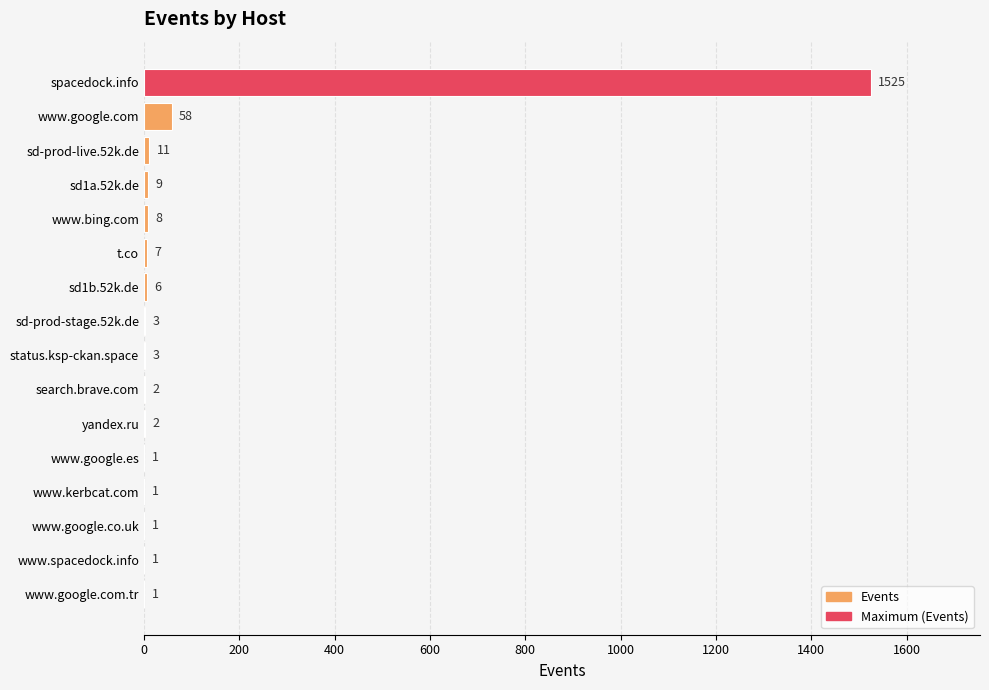

Reading bottom to top, list all the values displayed in this chart.

www.google.com.tr=1	www.spacedock.info=1	www.google.co.uk=1	www.kerbcat.com=1	www.google.es=1	yandex.ru=2	search.brave.com=2	status.ksp-ckan.space=3	sd-prod-stage.52k.de=3	sd1b.52k.de=6	t.co=7	www.bing.com=8	sd1a.52k.de=9	sd-prod-live.52k.de=11	www.google.com=58	spacedock.info=1525